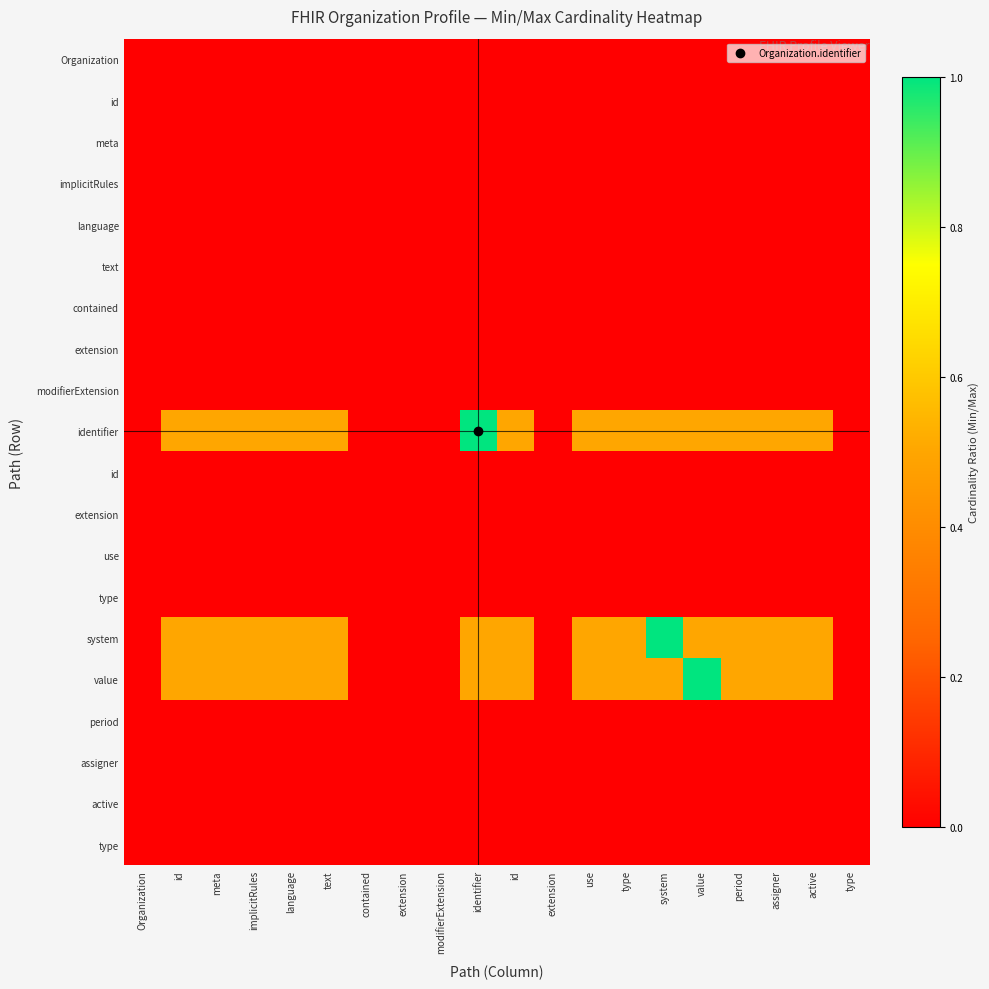

What is the total value across all series at type?

1.5